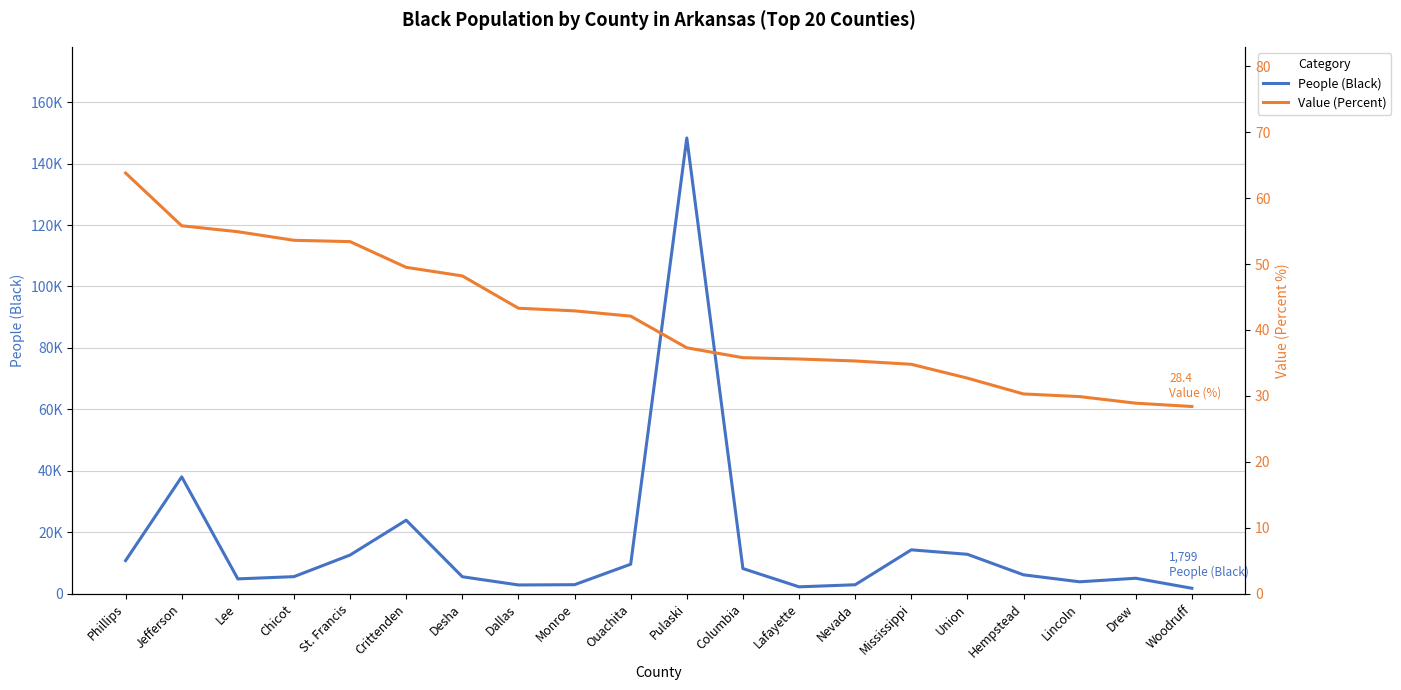

Which has a higher value, Crittenden or Union?

Crittenden